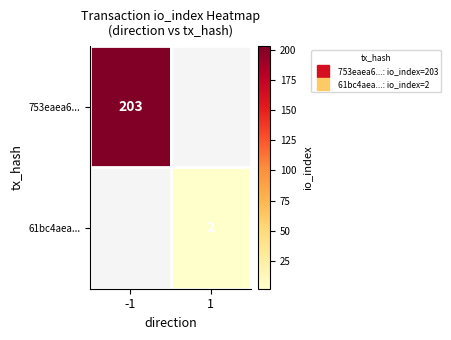

Is the value of 753eaea6... at 1 greater than the value of 61bc4aea... at 1?

No